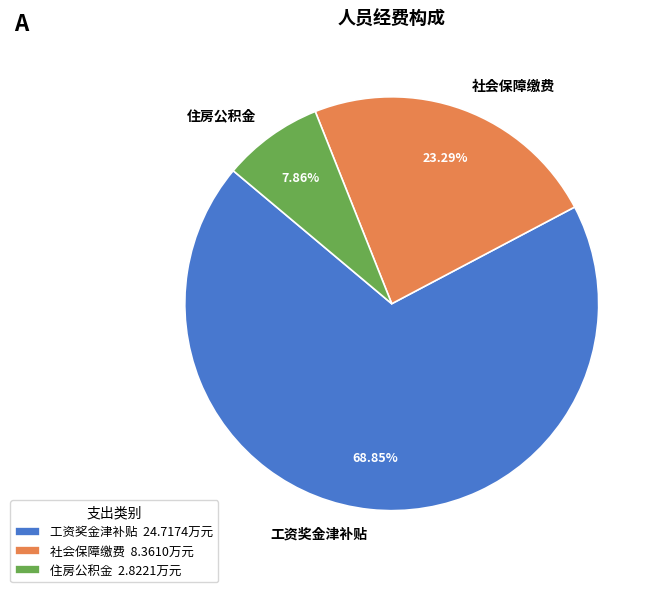

Combined, what portion of the pie is 工资奖金津补贴 and 住房公积金?

76.7%